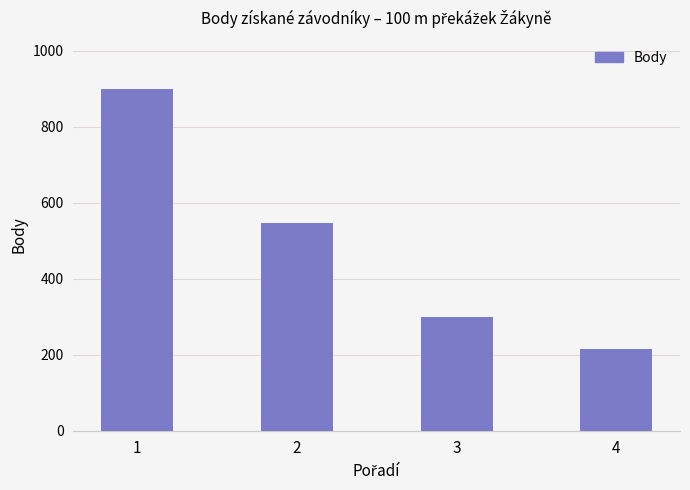

At which label does the data first exceed 547?

1